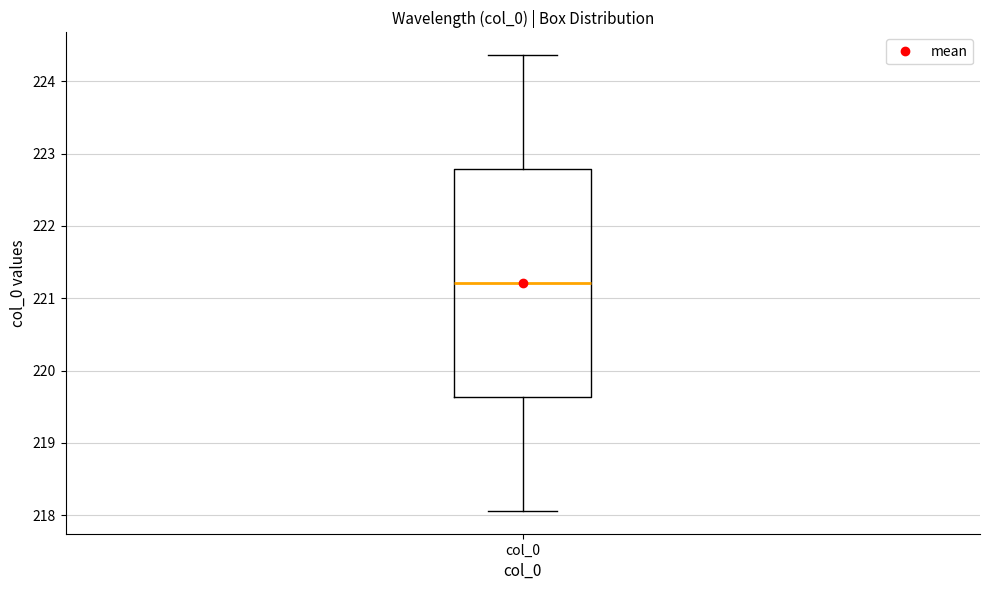

Transcribe this box plot: give where the median line is, the range the box spans, and where the two whiskers end, as read against the y-axis. The values are not printed on the chart, so give them approximately, as read against the axis.

median 221.2, box 219.6 to 222.8, whiskers 218.1 to 224.4